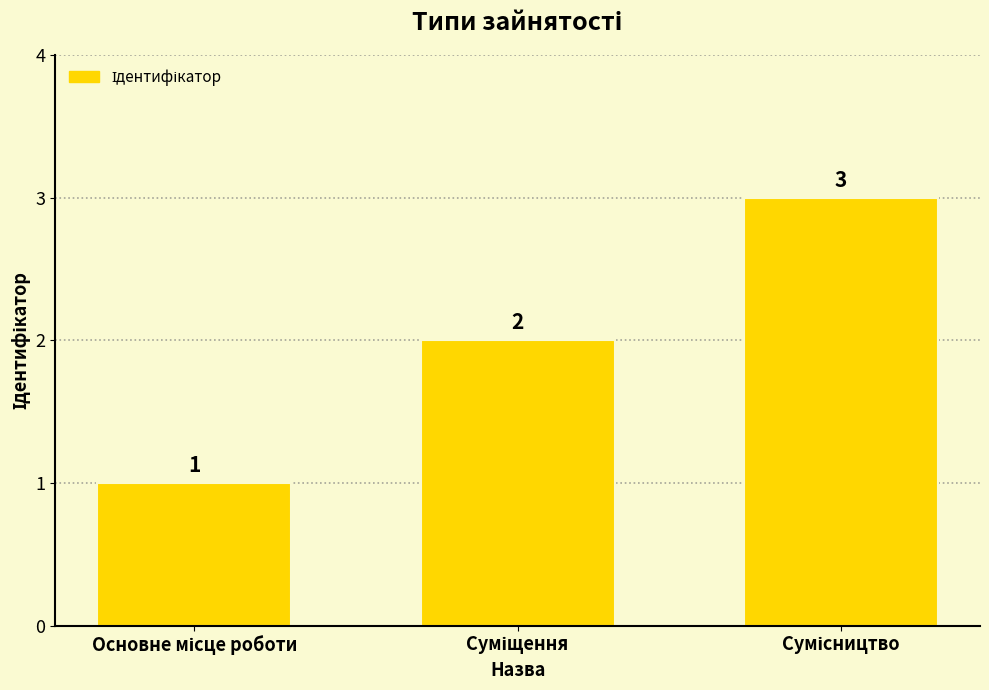

What is the sum of all values?

6